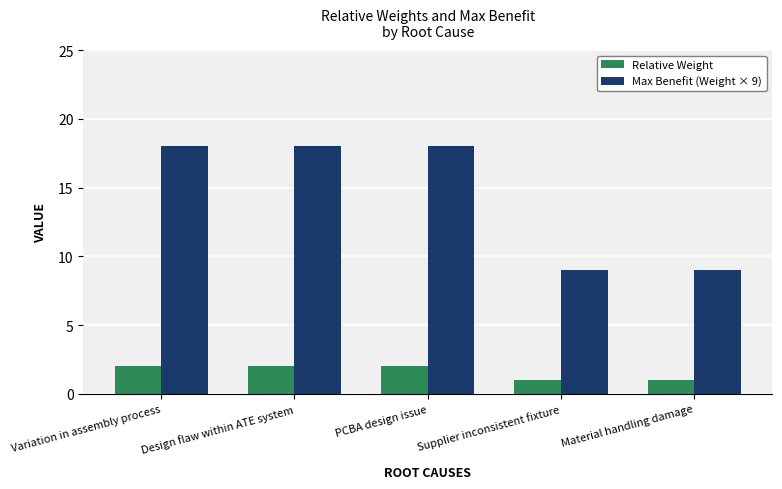

What position from the left is Material handling damage?

5